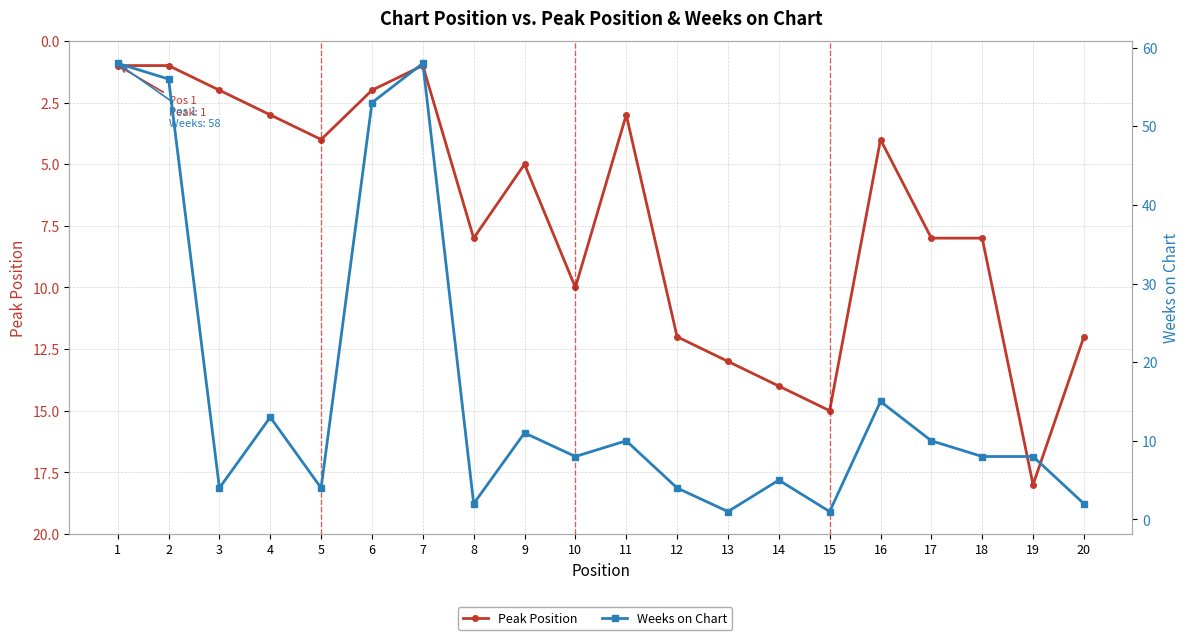

Reading left to right, extract all data points from this chart.

Peak Position: 1	1	2	3	4	2	1	8	5	10	3	12	13	14	15	4	8	8	18	12
Weeks on Chart: 58	56	4	13	4	53	58	2	11	8	10	4	1	5	1	15	10	8	8	2